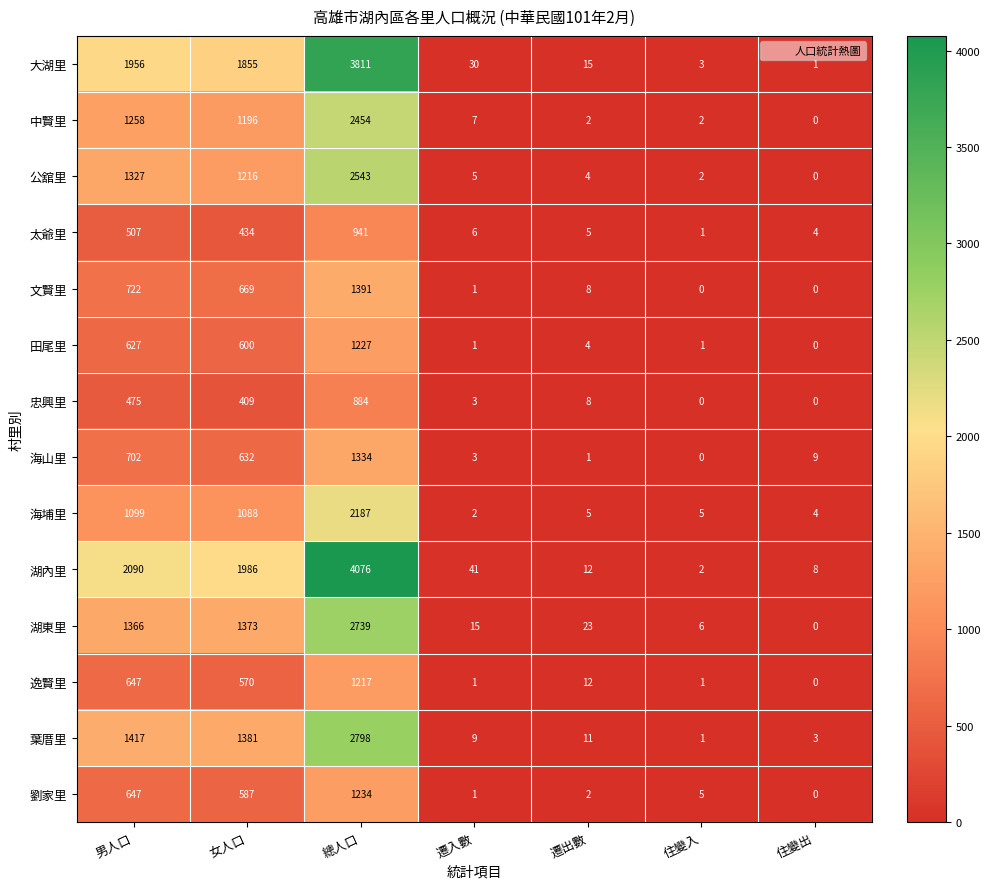

The value of 逸賢里 at 女人口 is 186. True or false?

False